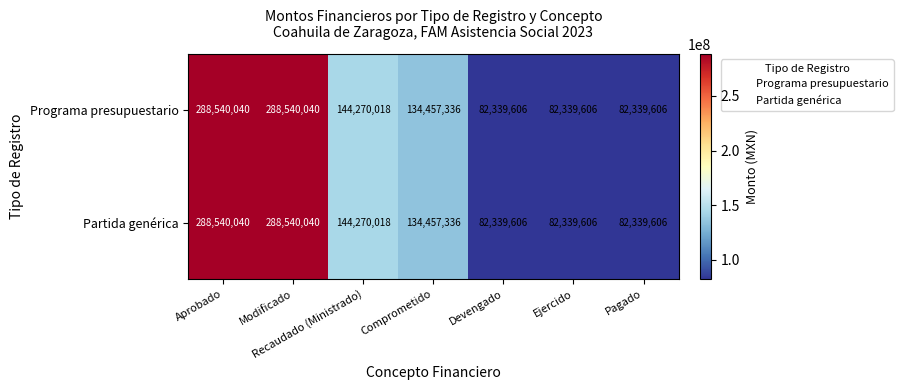

What is the highest value of the Programa presupuestario series?

288540040